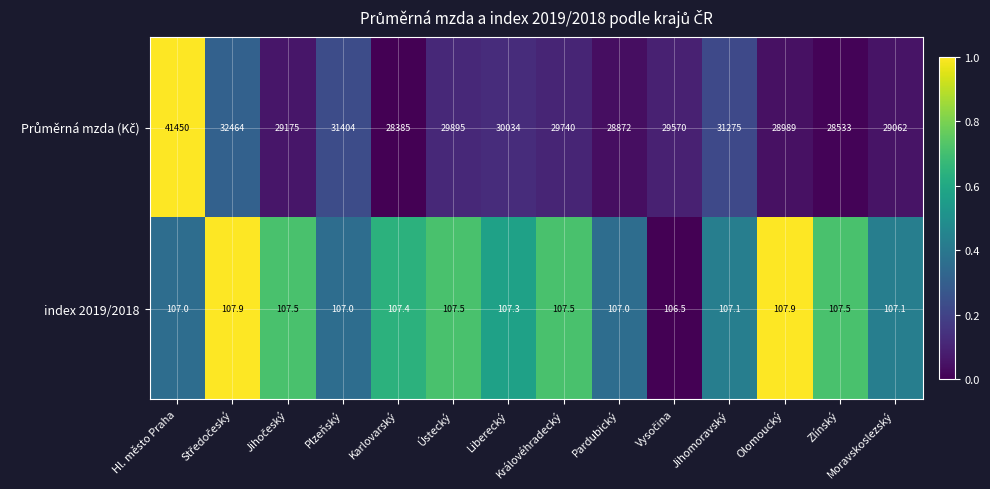

What is the spread (max minus min) of values at Ústecký?

29787.5